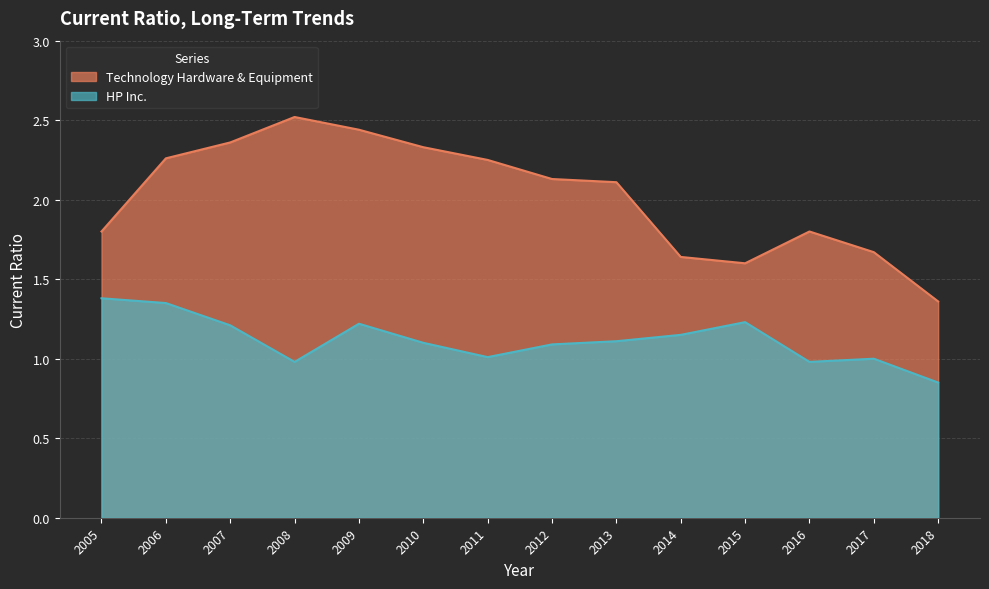

Which series has the largest total across all categories?

Technology Hardware & Equipment